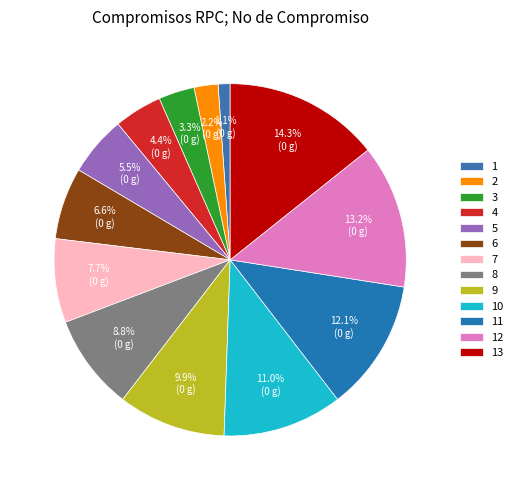

To the nearest percent, what is the difference between the 12 and 2 slice percentages?

11%